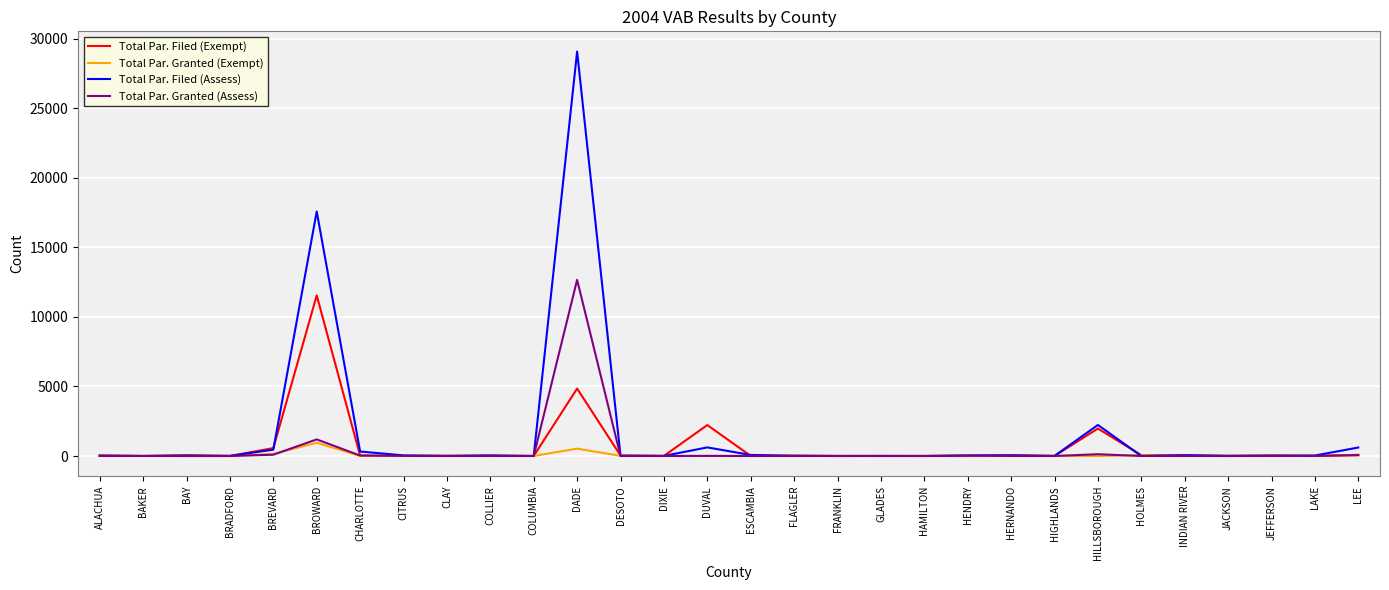

The value of Total Par. Filed (Exempt) at DADE is 2459. True or false?

False